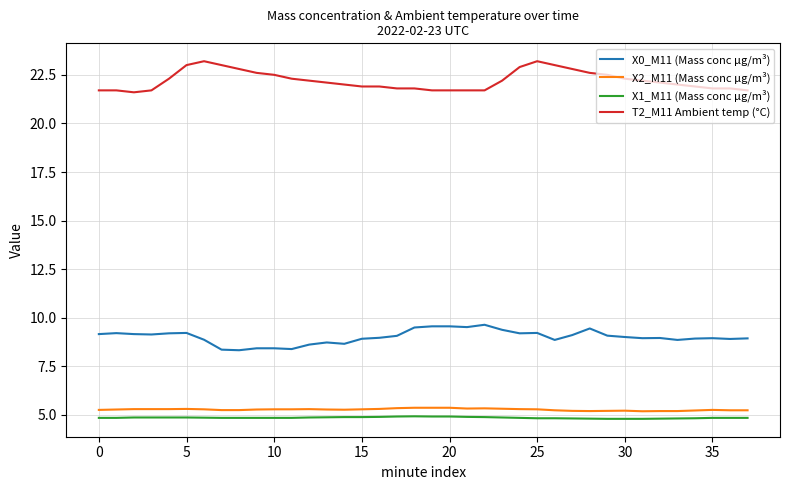

True or false: T2_M11 Ambient temp (°C) and X1_M11 (Mass conc μg/m³) intersect in this chart.

False